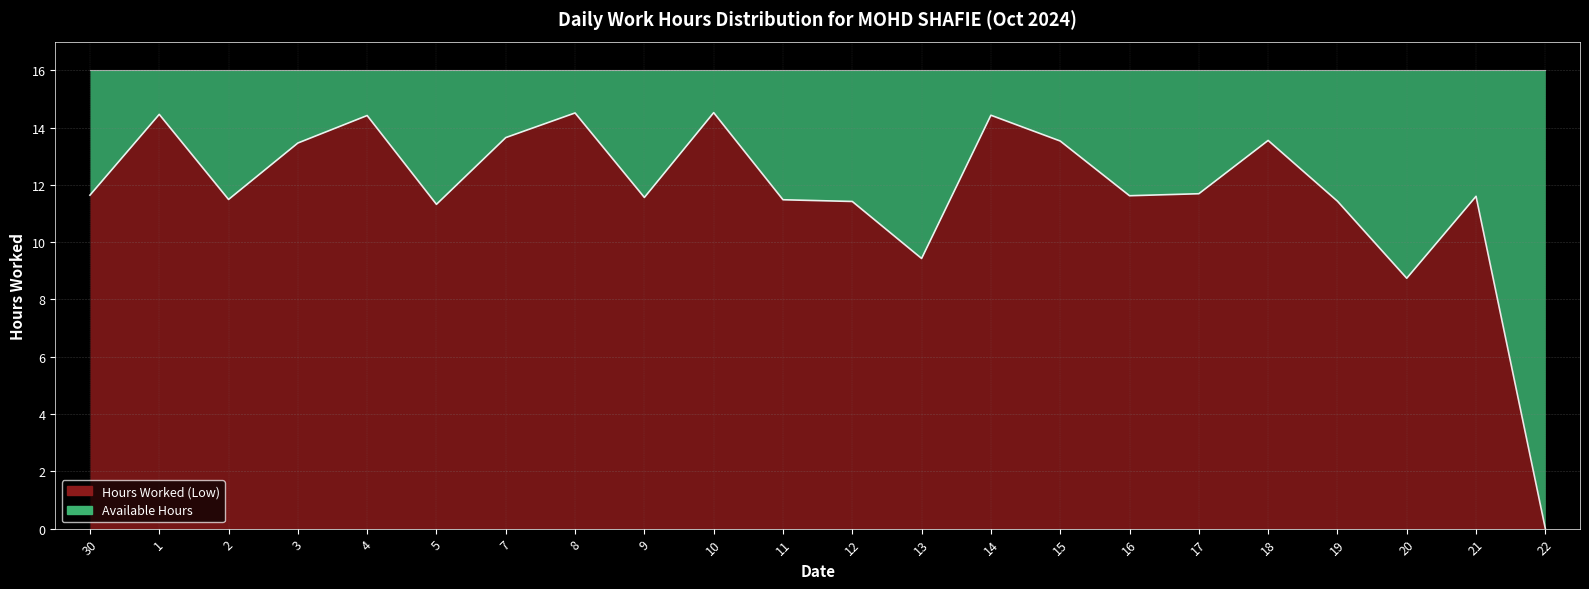

What is the value of the 20th point from the left?

8.7